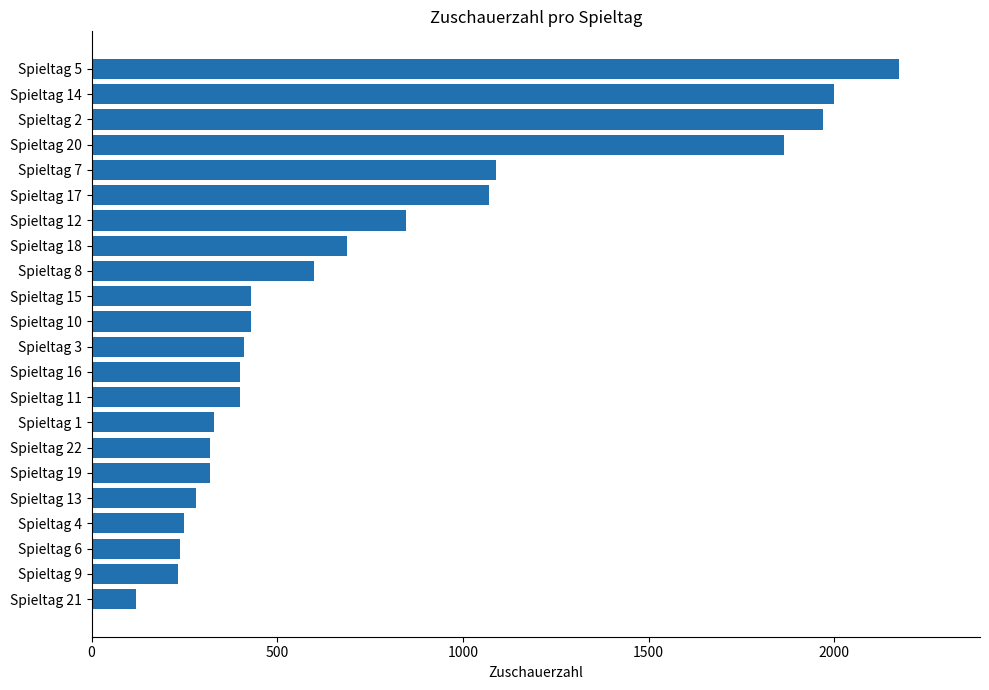

What is the approximate value at Spieltag 19, to the nearest 10?

320